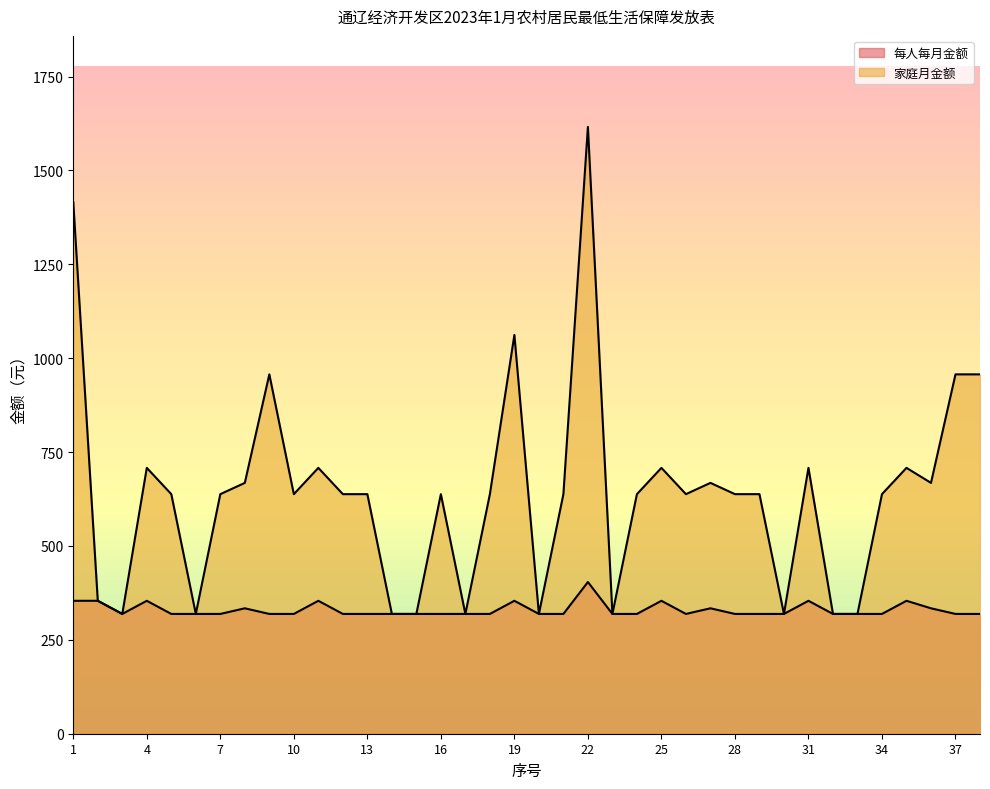

What is the approximate value of 每人每月金额 at 28, to the nearest 10?

320